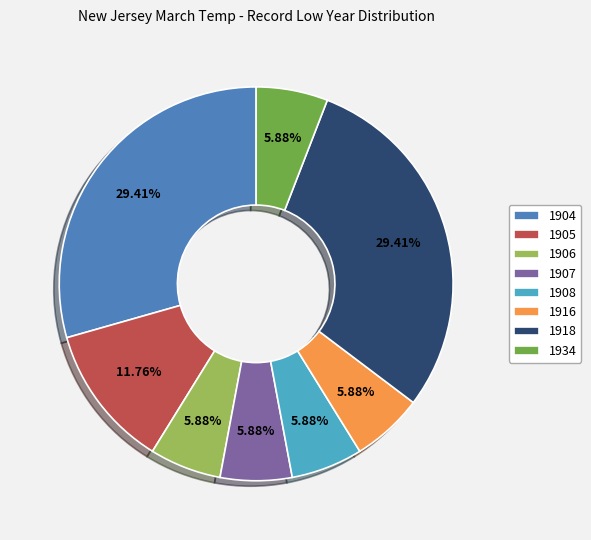

Combined, what portion of the pie is 1905 and 1934?

17.6%